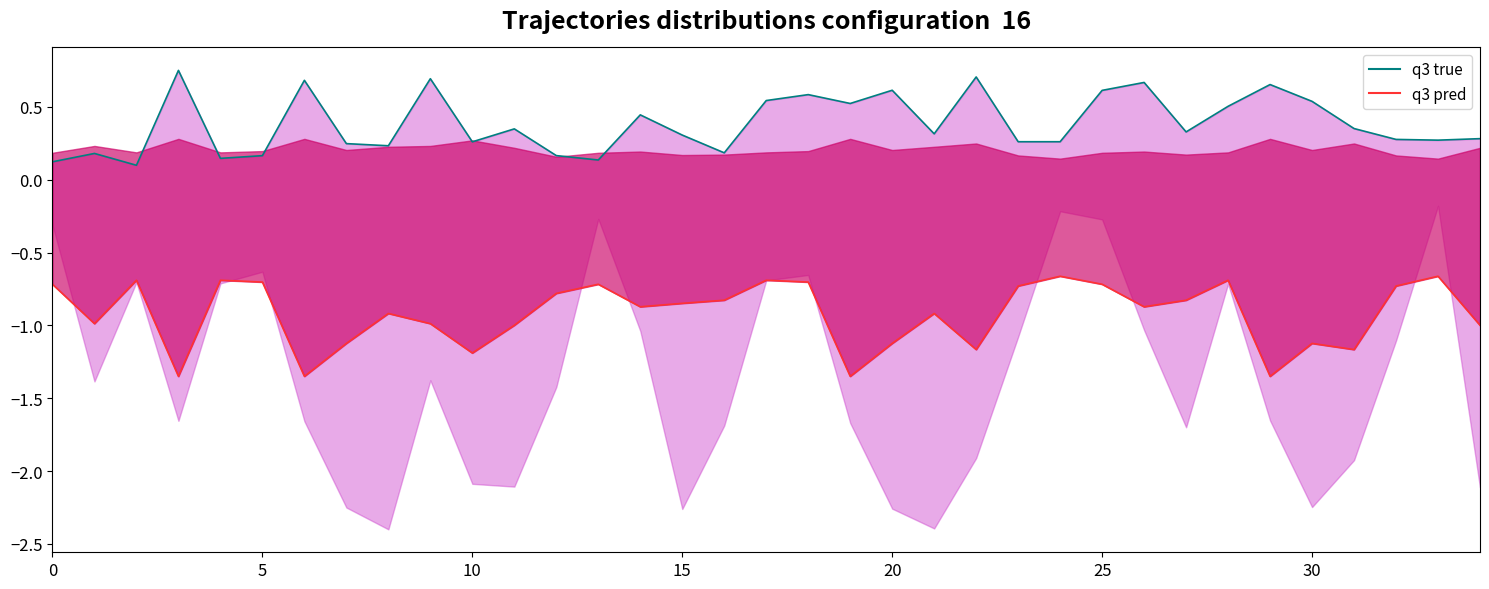

Reading right to left, transcribe all the data shown in this chart.

q3 true: 0.3	0.3	0.3	0.4	0.5	0.7	0.5	0.3	0.7	0.6	0.3	0.3	0.7	0.3	0.6	0.5	0.6	0.5	0.2	0.3	0.4	0.1	0.2	0.3	0.3	0.7	0.2	0.2	0.7	0.2	0.1	0.8	0.1	0.2	0.1
q3 pred: -1.0	-0.7	-0.7	-1.2	-1.1	-1.4	-0.7	-0.8	-0.9	-0.7	-0.7	-0.7	-1.2	-0.9	-1.1	-1.4	-0.7	-0.7	-0.8	-0.8	-0.9	-0.7	-0.8	-1.0	-1.2	-1.0	-0.9	-1.1	-1.4	-0.7	-0.7	-1.4	-0.7	-1.0	-0.7